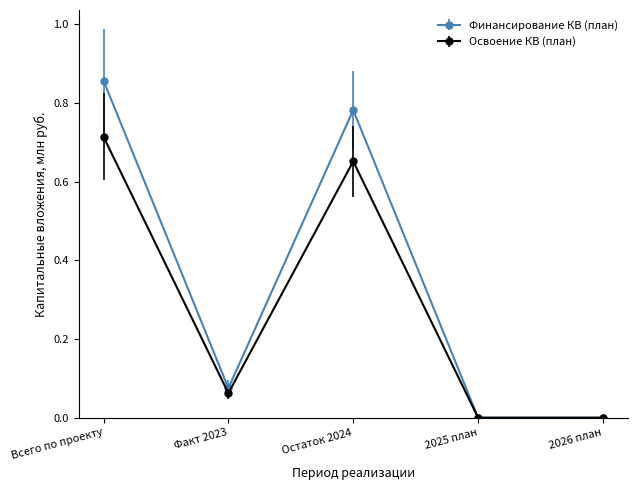

Count the number of categories in the chart.

5